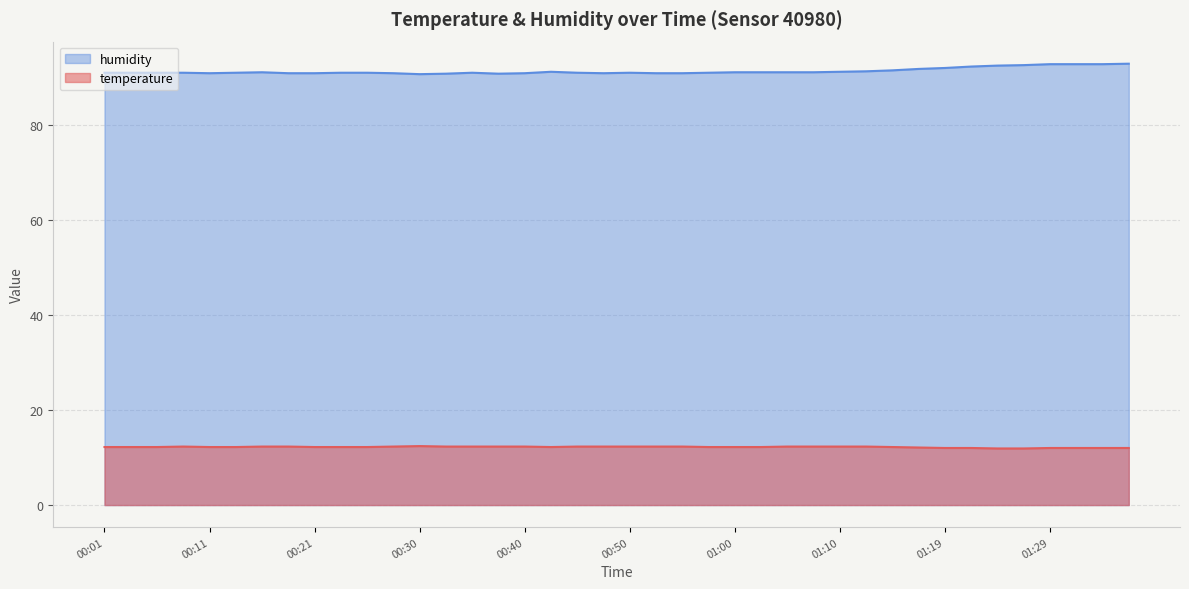

What is the difference between the second highest and second lowest values in the humidity series?

2.0